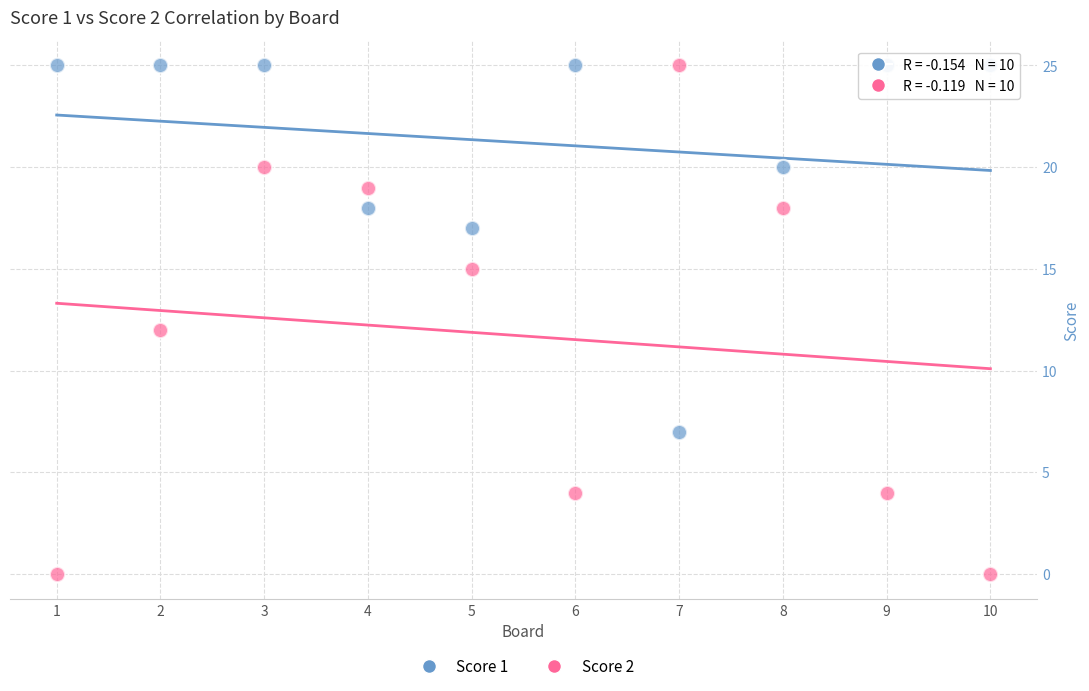

Which series reaches the minimum Y coordinate?

Score 2